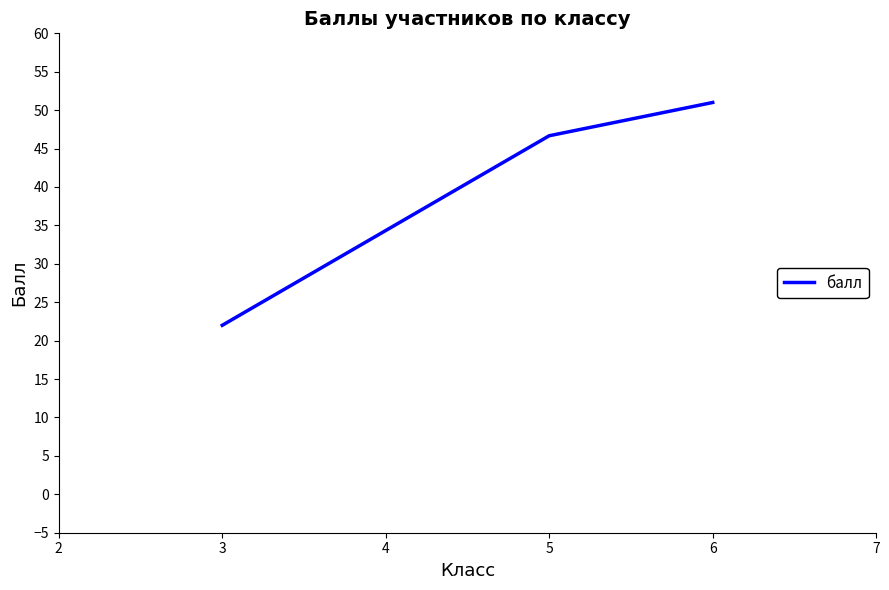

What is the smallest value displayed?

22.0